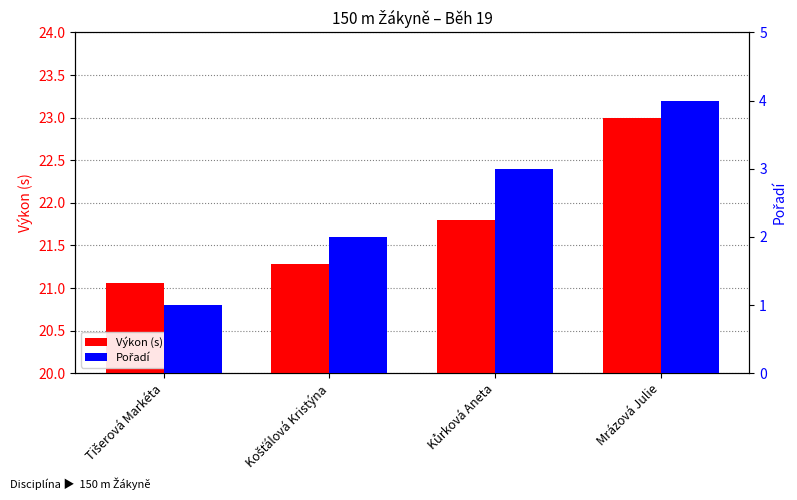

Which category has the lowest value across all series?

Tišerová Markéta